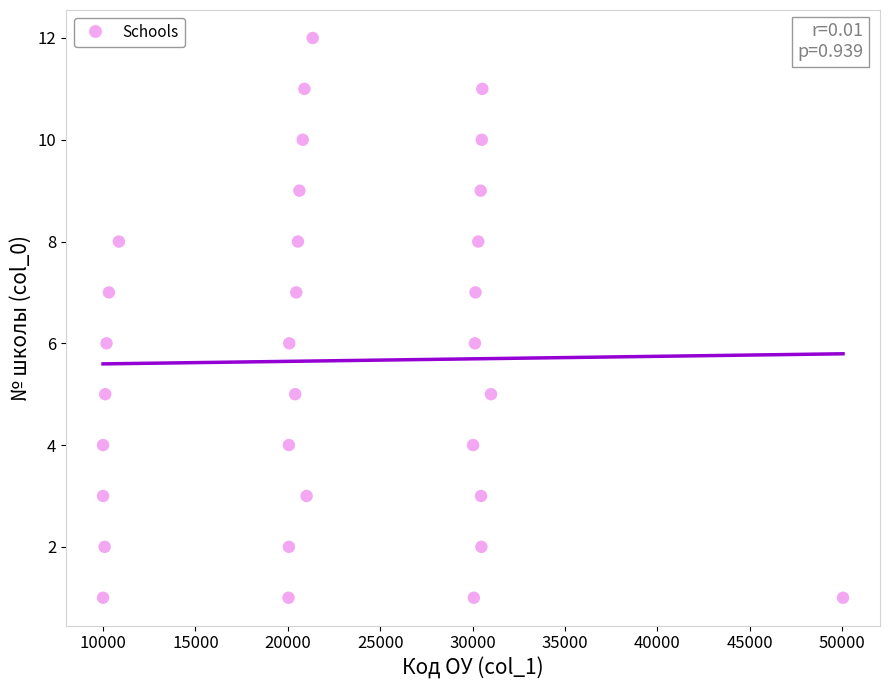

What is the range of Y values (max minus min)?

11